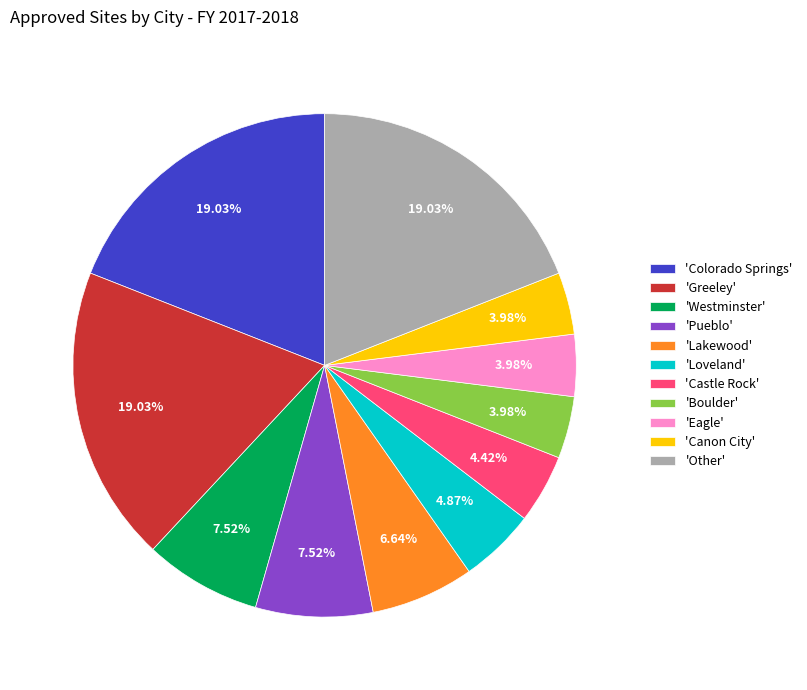

Between 'Boulder' and 'Pueblo', which is larger?

'Pueblo'